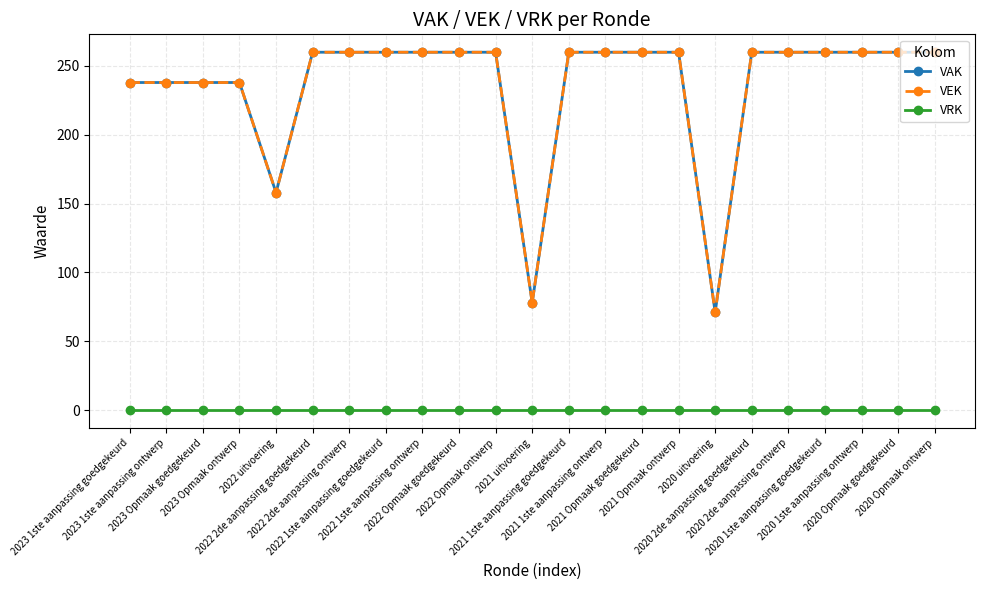

Does the chart have visible grid lines?

Yes